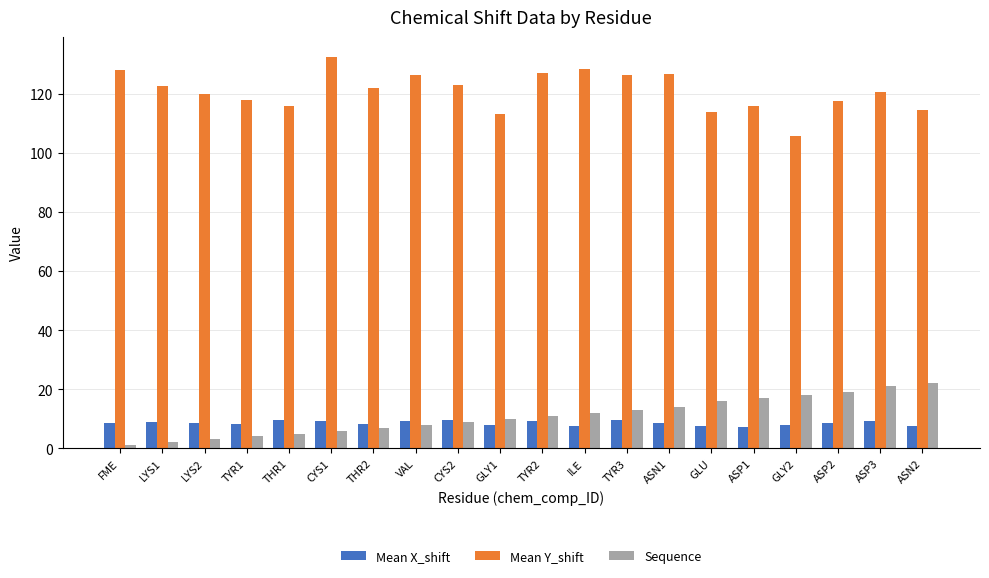

What is the label of the 9th bar from the left?

CYS2